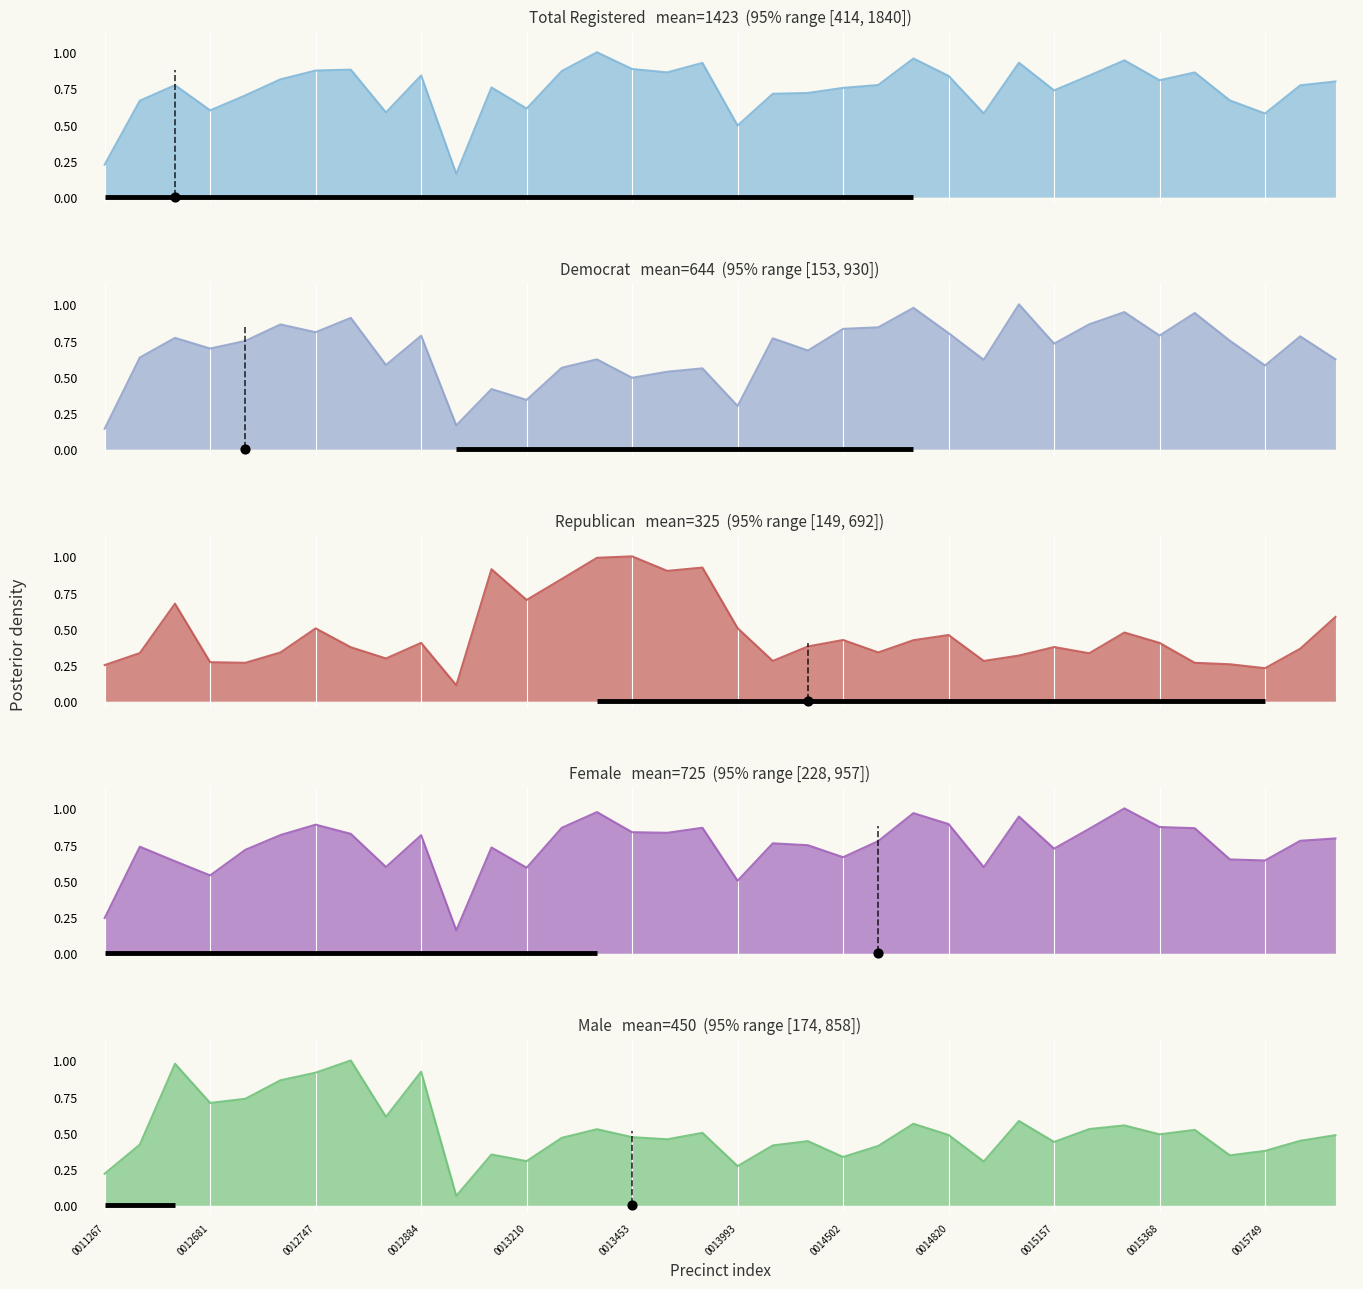

Which series contains the highest Y value?

totreg_r